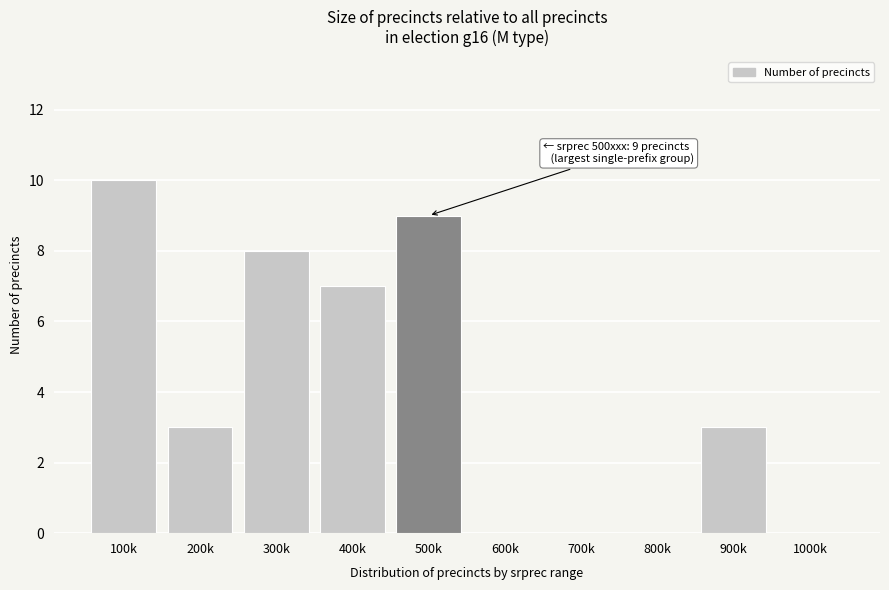

Reading left to right, what are all the values shown in this chart?

100k=10	200k=3	300k=8	400k=7	500k=9	600k=0	700k=0	800k=0	900k=3	1000k=0